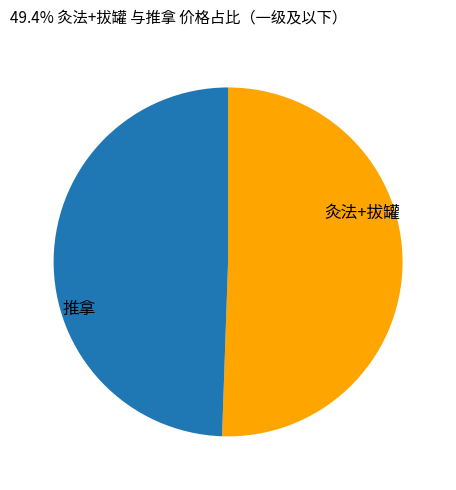

Is there any slice that represents more than half of the pie?

Yes